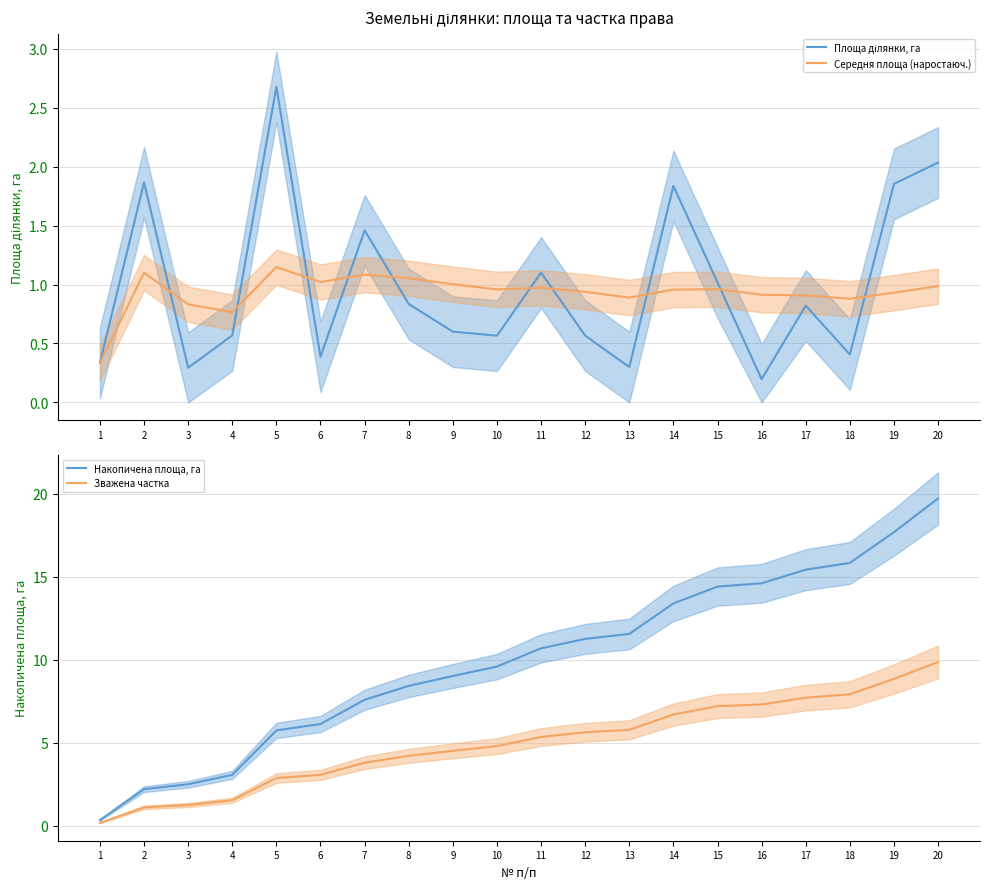

True or false: Середня площа (наростаюч.) has a value of 0.2 at 10.

False